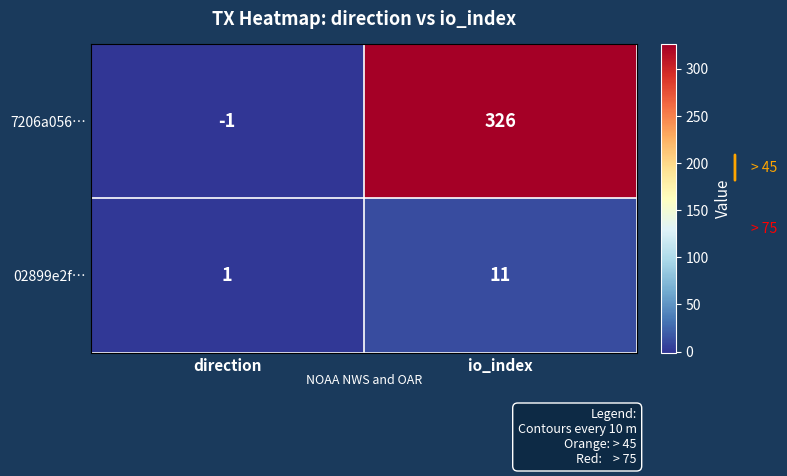

Rank the series at io_index from highest to lowest value.

7206a056…, 02899e2f…